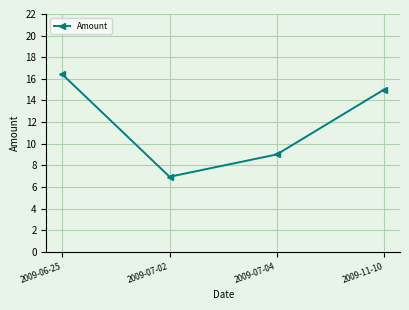

Is it true that the value at 2009-06-25 is 16.4?

True